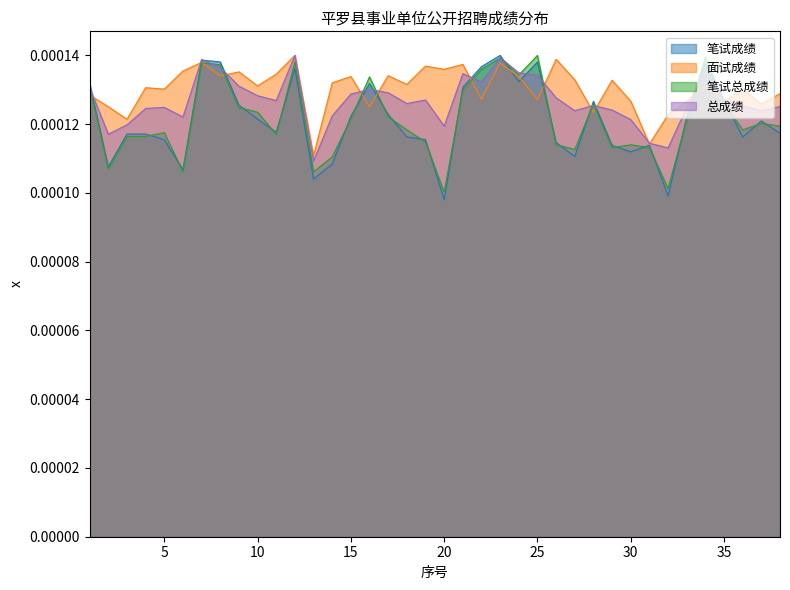

Reading left to right, extract all data points from this chart.

笔试成绩: 1=0.0	2=0.0	3=0.0	4=0.0	5=0.0	6=0.0	7=0.0	8=0.0	9=0.0	10=0.0	11=0.0	12=0.0	13=0.0	14=0.0	15=0.0	16=0.0	17=0.0	18=0.0	19=0.0	20=0.0	21=0.0	22=0.0	23=0.0	24=0.0	25=0.0	26=0.0	27=0.0	28=0.0	29=0.0	30=0.0	31=0.0	32=0.0	33=0.0	34=0.0	35=0.0	36=0.0	37=0.0	38=0.0
面试成绩: 1=0.0	2=0.0	3=0.0	4=0.0	5=0.0	6=0.0	7=0.0	8=0.0	9=0.0	10=0.0	11=0.0	12=0.0	13=0.0	14=0.0	15=0.0	16=0.0	17=0.0	18=0.0	19=0.0	20=0.0	21=0.0	22=0.0	23=0.0	24=0.0	25=0.0	26=0.0	27=0.0	28=0.0	29=0.0	30=0.0	31=0.0	32=0.0	33=0.0	34=0.0	35=0.0	36=0.0	37=0.0	38=0.0
笔试总成绩: 1=0.0	2=0.0	3=0.0	4=0.0	5=0.0	6=0.0	7=0.0	8=0.0	9=0.0	10=0.0	11=0.0	12=0.0	13=0.0	14=0.0	15=0.0	16=0.0	17=0.0	18=0.0	19=0.0	20=0.0	21=0.0	22=0.0	23=0.0	24=0.0	25=0.0	26=0.0	27=0.0	28=0.0	29=0.0	30=0.0	31=0.0	32=0.0	33=0.0	34=0.0	35=0.0	36=0.0	37=0.0	38=0.0
总成绩: 1=0.0	2=0.0	3=0.0	4=0.0	5=0.0	6=0.0	7=0.0	8=0.0	9=0.0	10=0.0	11=0.0	12=0.0	13=0.0	14=0.0	15=0.0	16=0.0	17=0.0	18=0.0	19=0.0	20=0.0	21=0.0	22=0.0	23=0.0	24=0.0	25=0.0	26=0.0	27=0.0	28=0.0	29=0.0	30=0.0	31=0.0	32=0.0	33=0.0	34=0.0	35=0.0	36=0.0	37=0.0	38=0.0